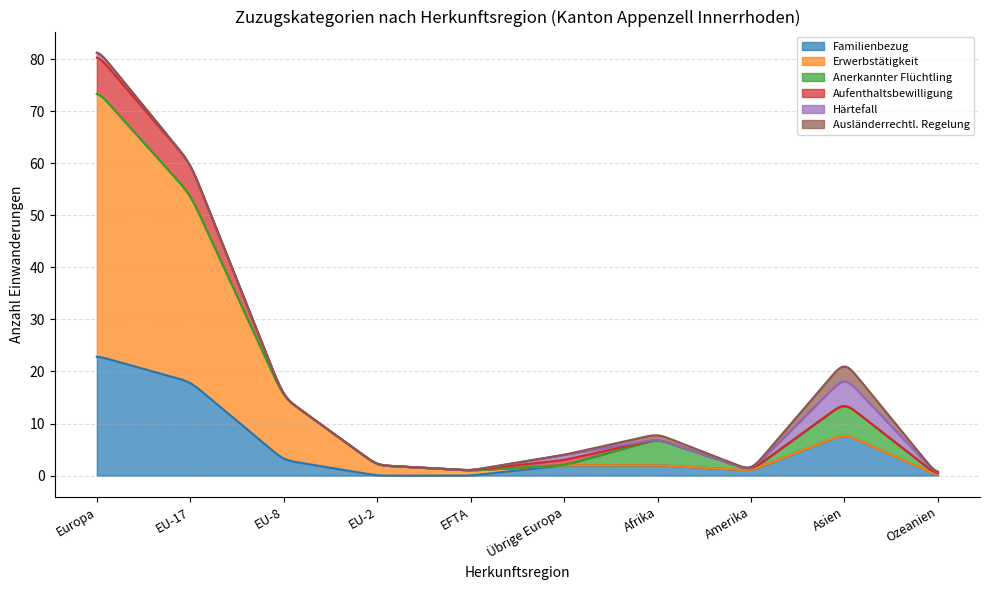

List the series in order of their peak value, lowest first.

Ausländerrechtl. Regelung, Härtefall, Anerkannter Flüchtling, Aufenthaltsbewilligung, Familienbezug, Erwerbstätigkeit